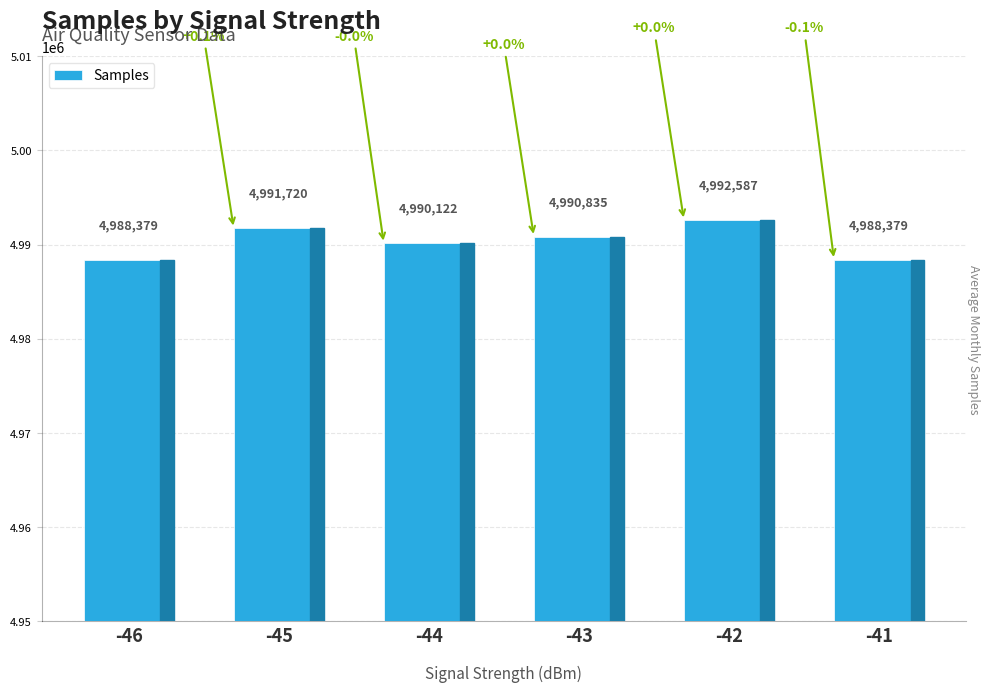

What is the change in value from -46 to -43?

+2456